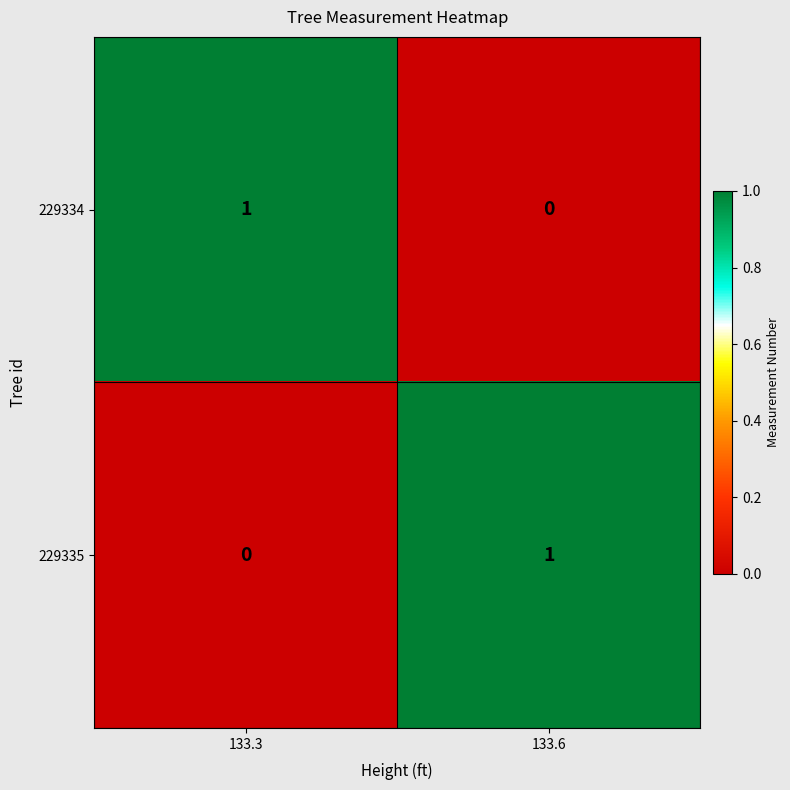

List the labels in order of 229334 value, largest first.

133.3, 133.6